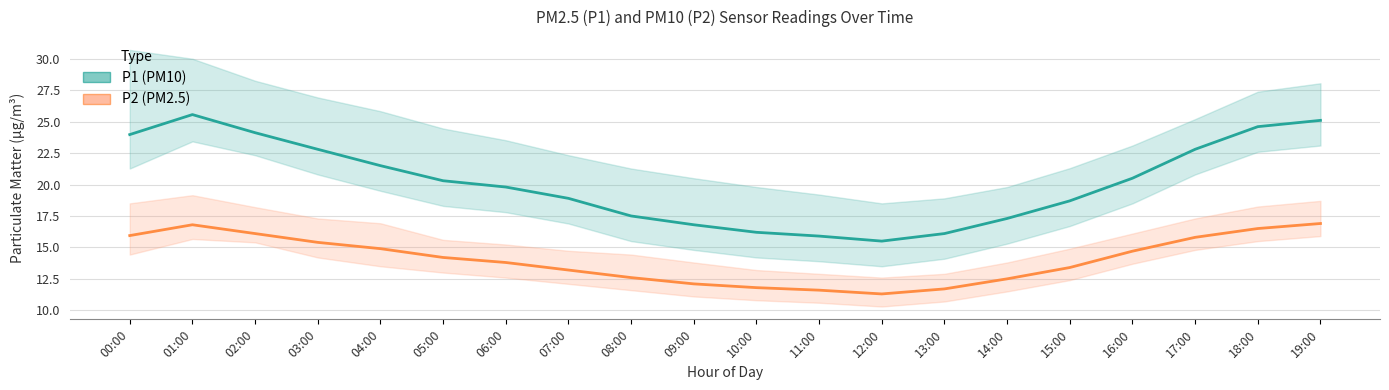

Which has a higher value, 03:00 or 07:00?

03:00